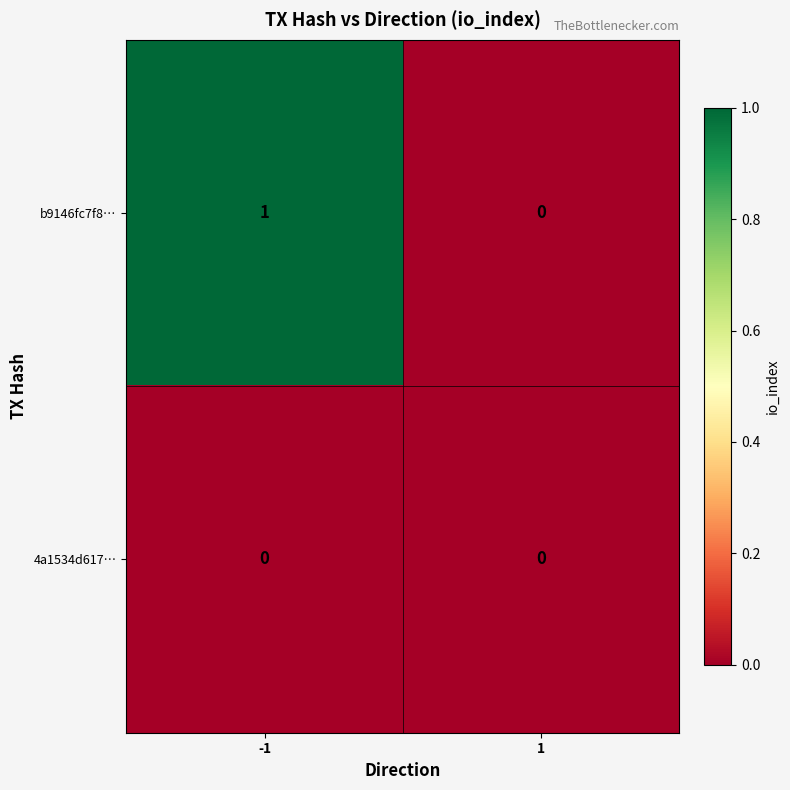

List the series in order of their peak value, lowest first.

4a1534d617…, b9146fc7f8…